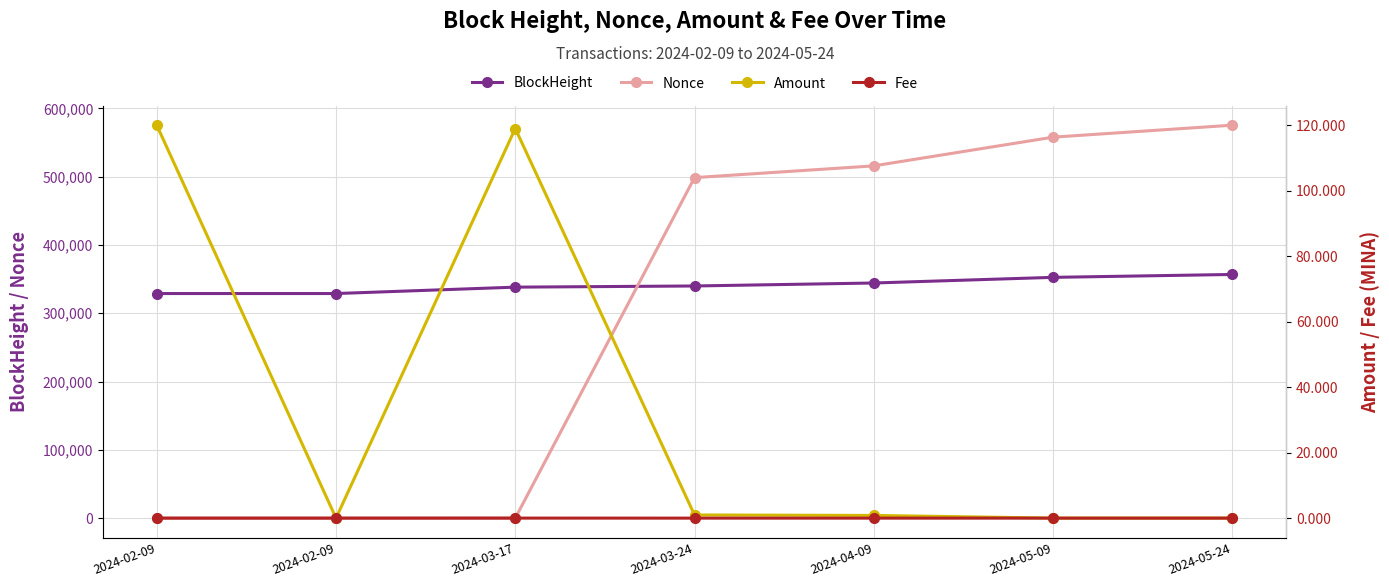

What are all the series names shown in the legend?

BlockHeight, Nonce, Amount, Fee